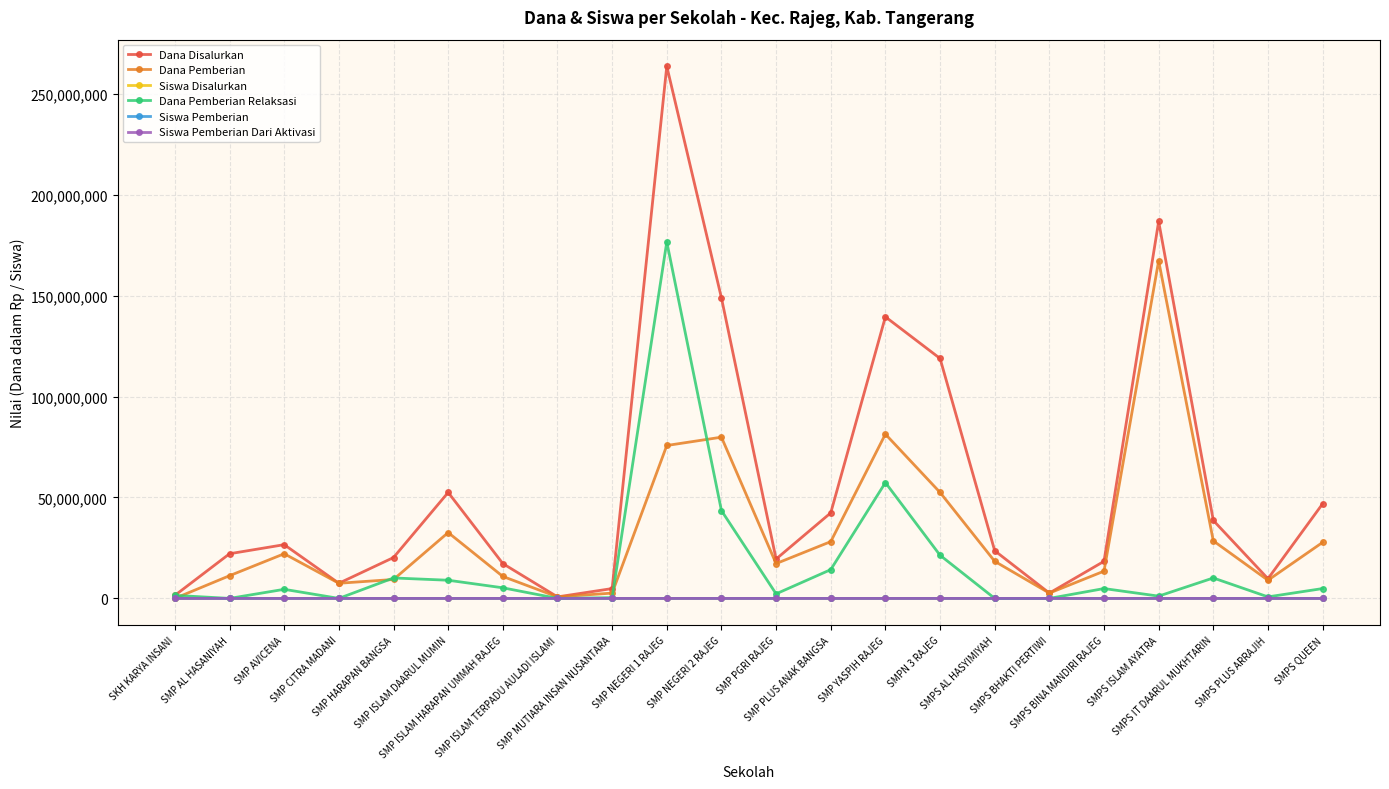

Which series has the largest total across all categories?

Dana Disalurkan